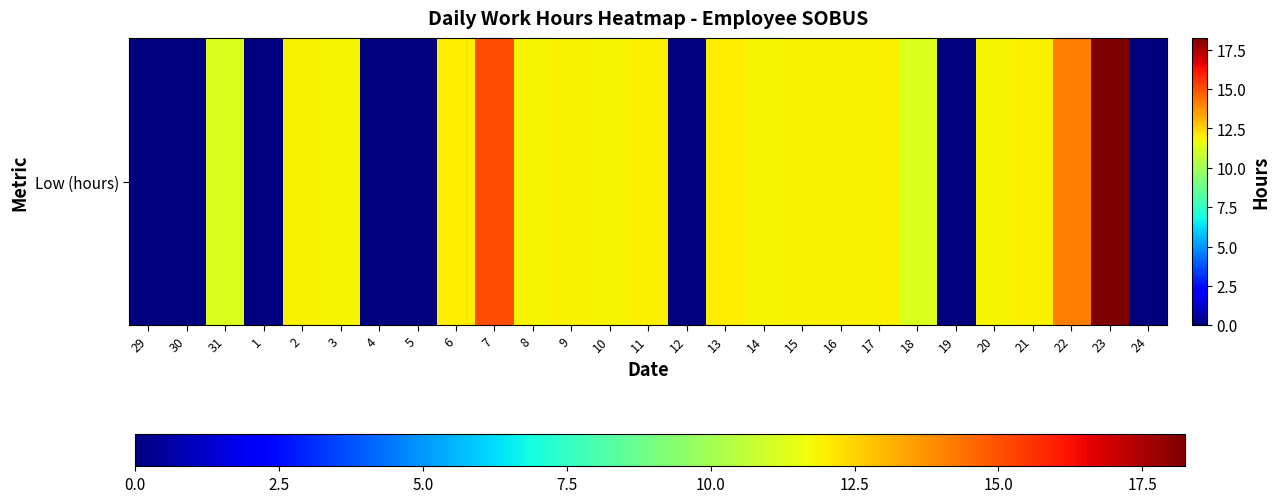

Rank the categories by value from highest to lowest.

23, 7, 22, 6, 13, 16, 9, 17, 2, 11, 15, 21, 10, 8, 3, 20, 14, 31, 18, 29, 30, 1, 4, 5, 12, 19, 24